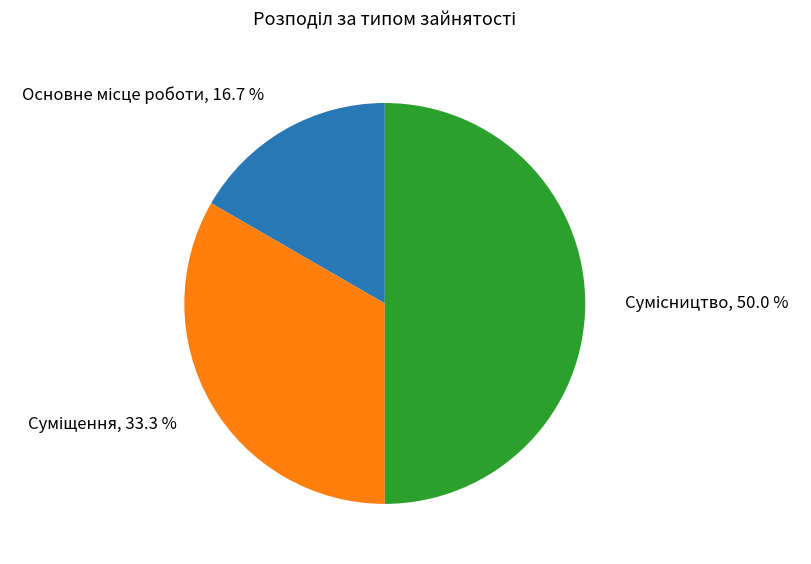

How many segments does this pie chart have?

3